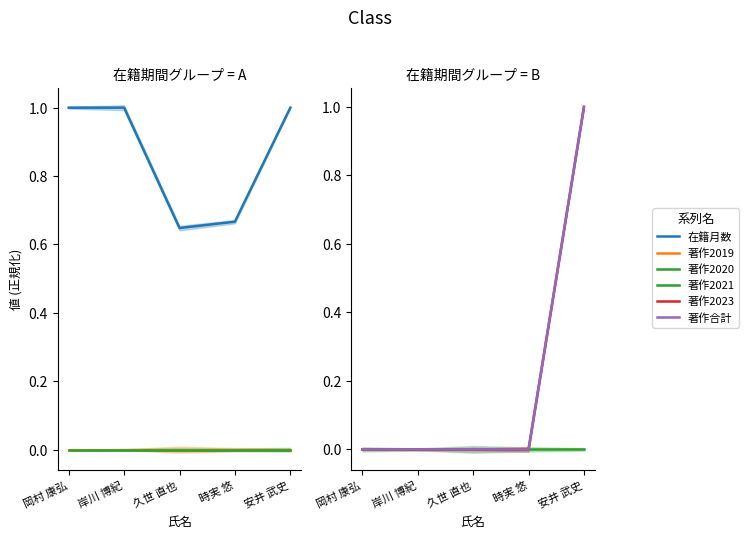

What is the sum of the 著作合計 values at 安井 武史 and 岸川 博紀?

1.0